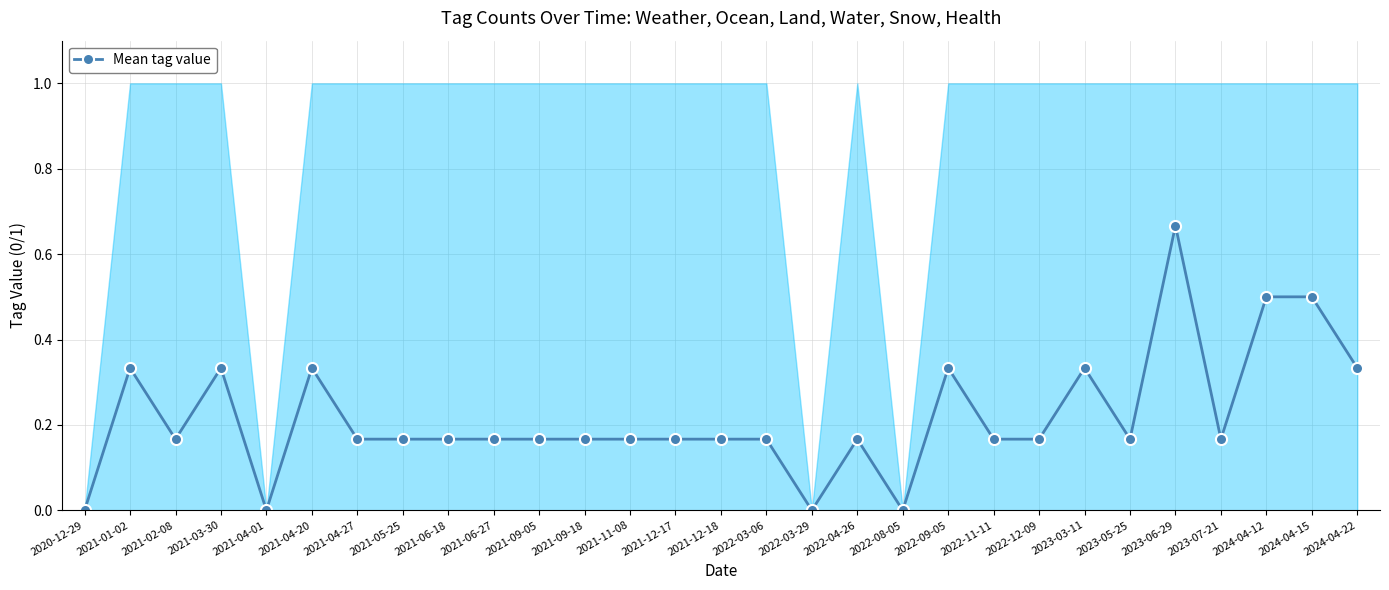

Reading left to right, transcribe all the data shown in this chart.

0.0	0.3	0.2	0.3	0.0	0.3	0.2	0.2	0.2	0.2	0.2	0.2	0.2	0.2	0.2	0.2	0.0	0.2	0.0	0.3	0.2	0.2	0.3	0.2	0.7	0.2	0.5	0.5	0.3